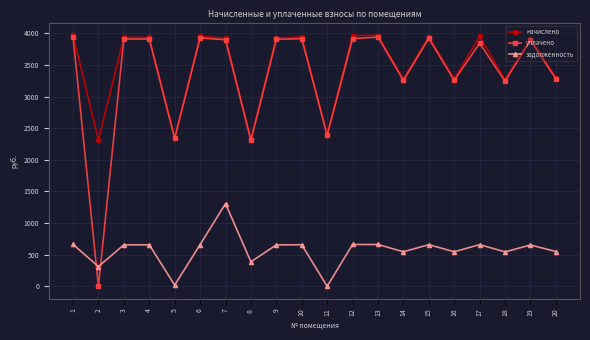

At which label is уплачено closest to 1972?

8